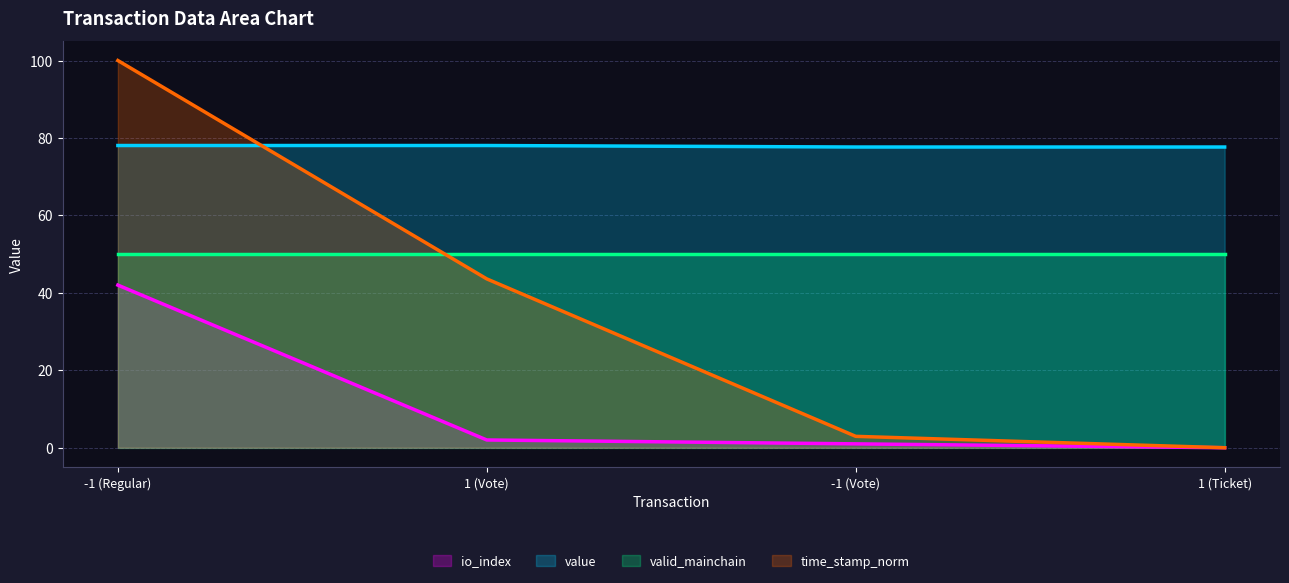

True or false: io_index and value cross at least once.

False